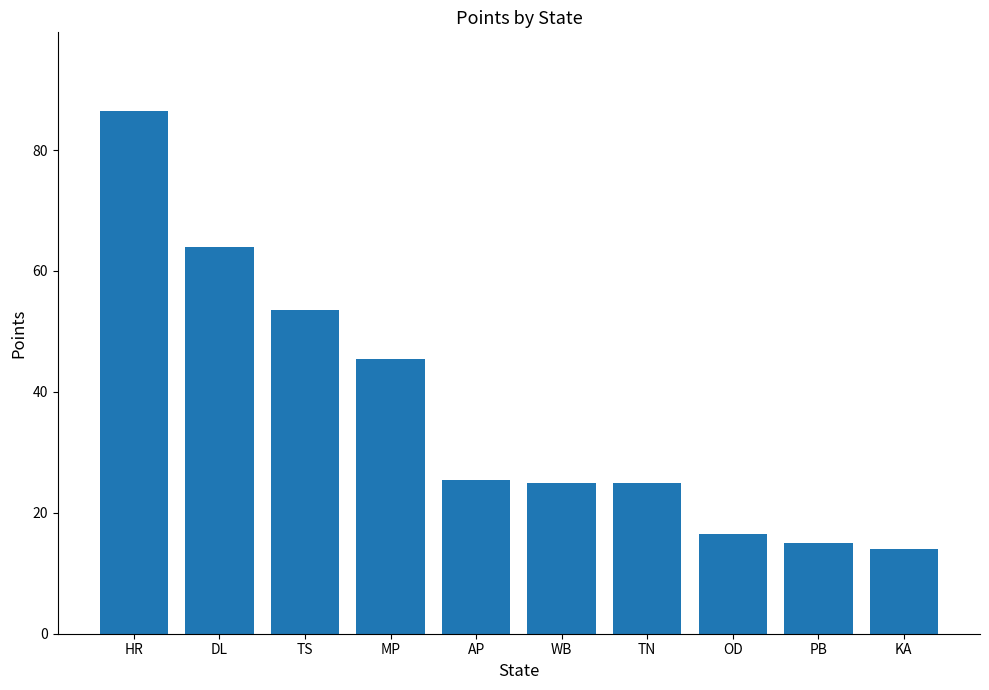

Between PB and DL, which is larger?

DL